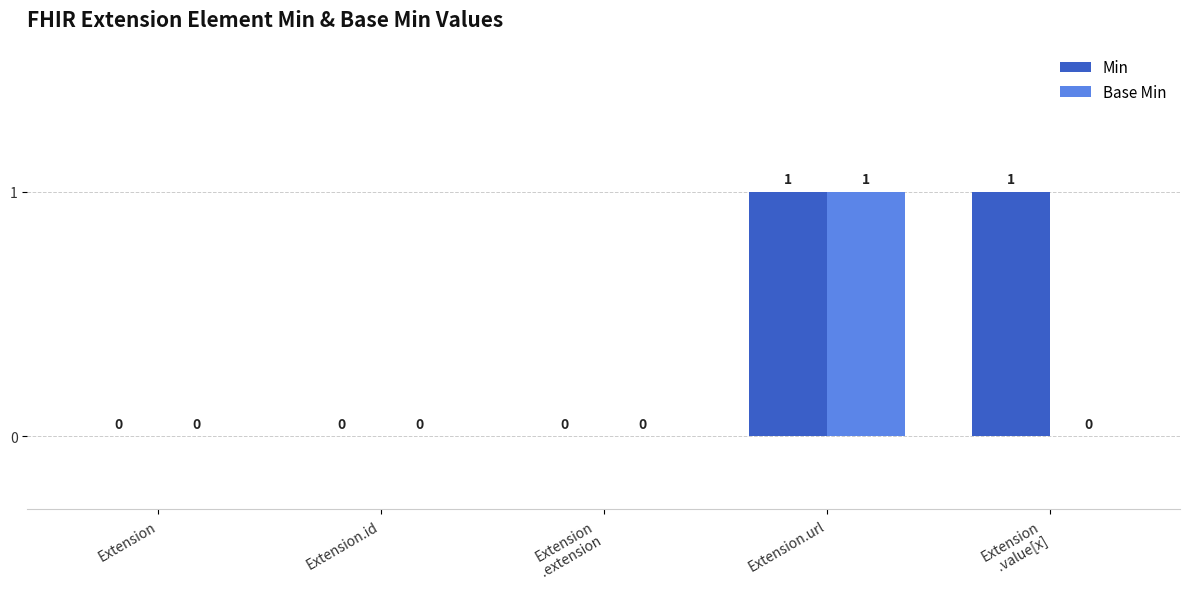

True or false: Min has a value of 0 at Extension.id.

True